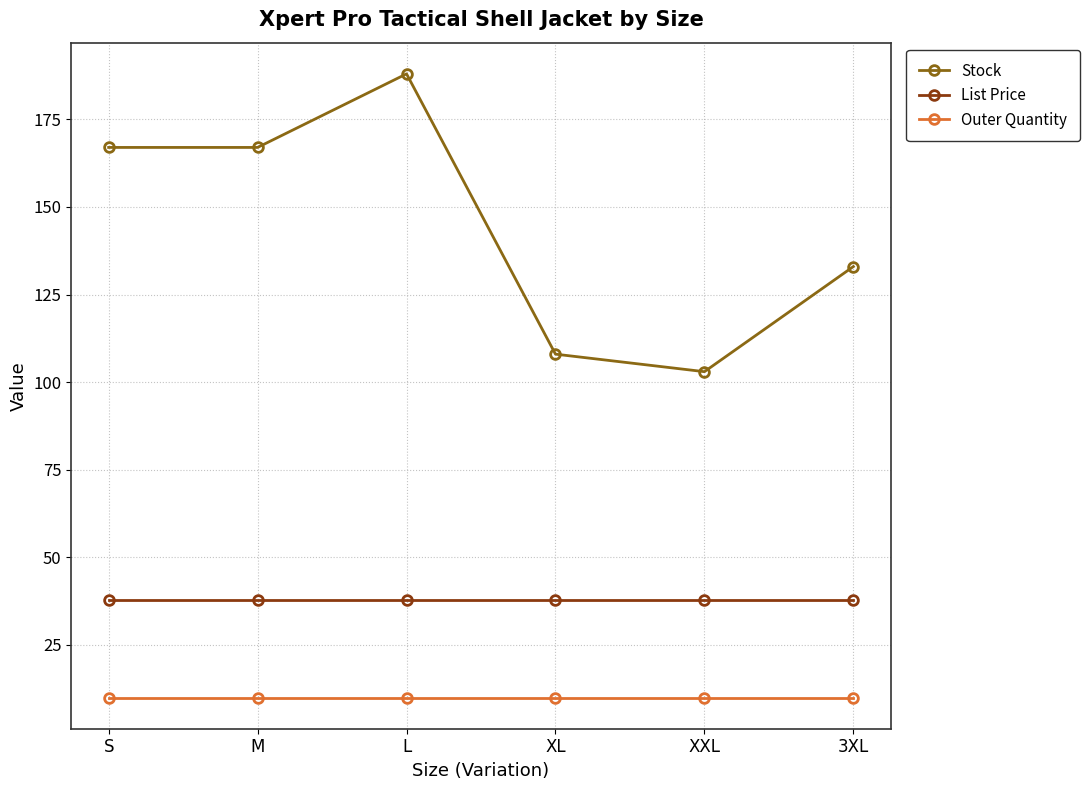

Reading left to right, what are all the values shown in this chart?

Stock: 167.0	167.0	188.0	108.0	103.0	133.0
List Price: 38.0	38.0	38.0	38.0	38.0	38.0
Outer Quantity: 10.0	10.0	10.0	10.0	10.0	10.0